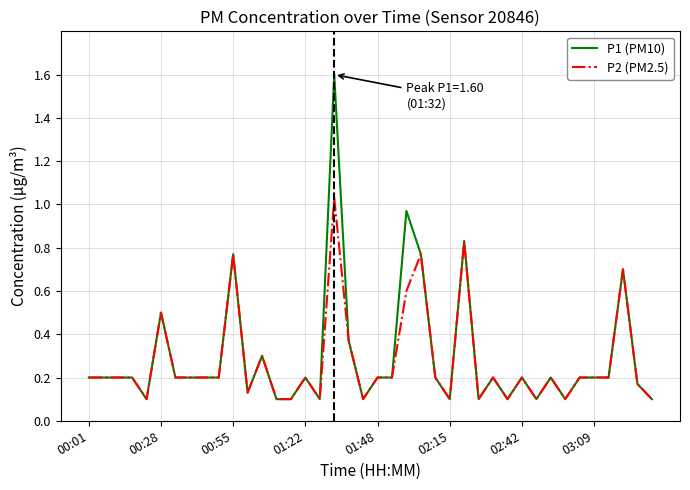

Which series has the widest spread of values?

P1 (PM10)